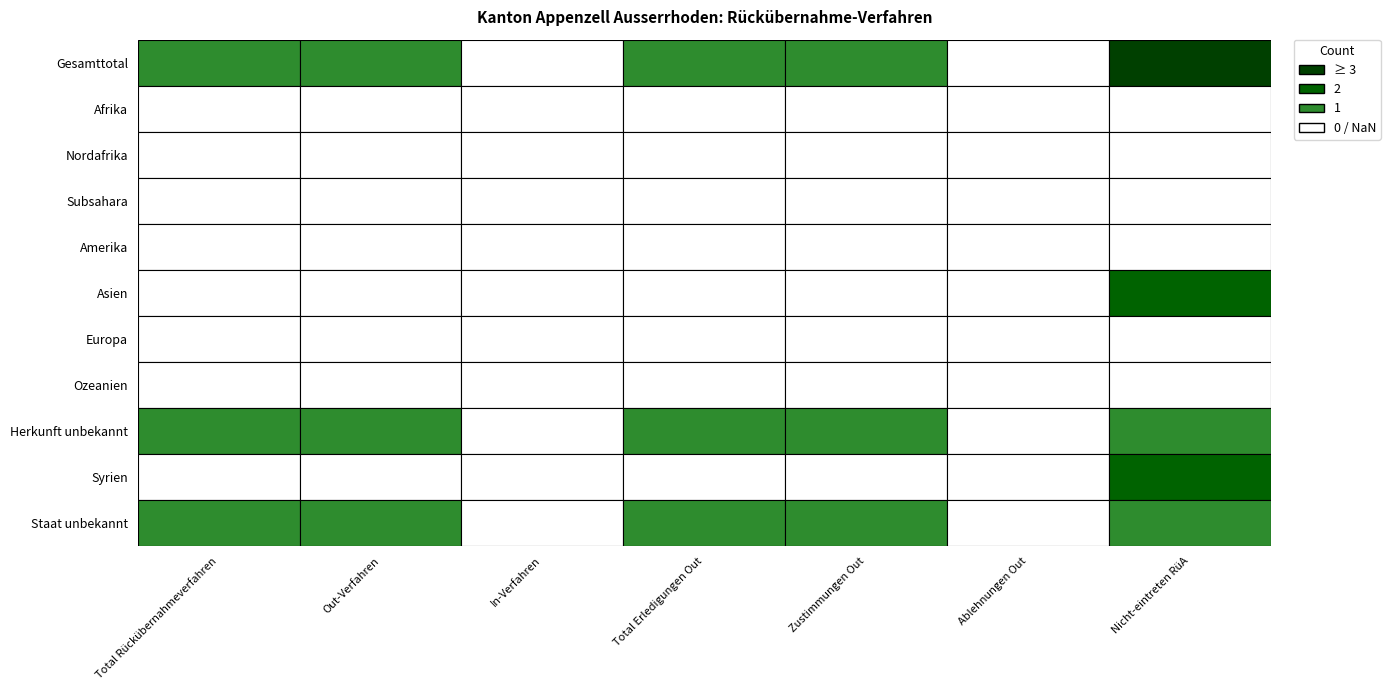

How many positive values does the Herkunft unbekannt series have?

5